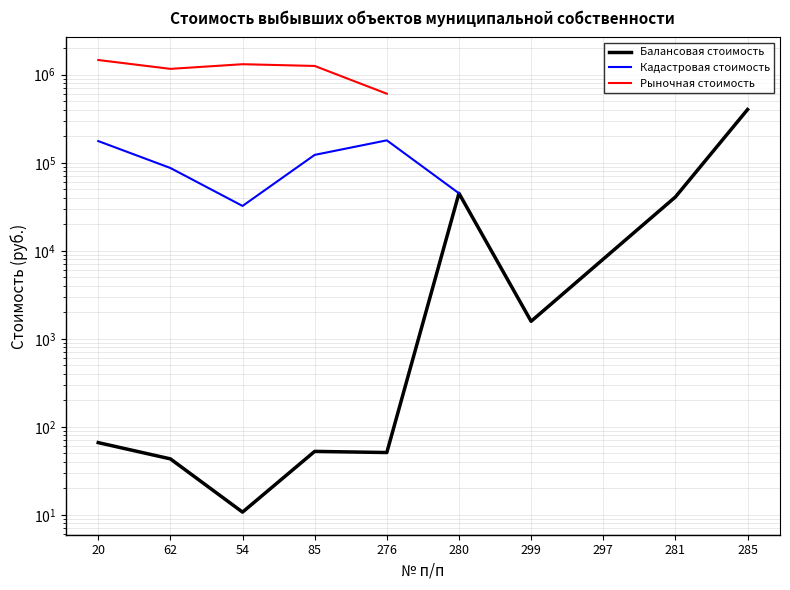

True or false: Кадастровая стоимость and Балансовая стоимость cross at least once.

False